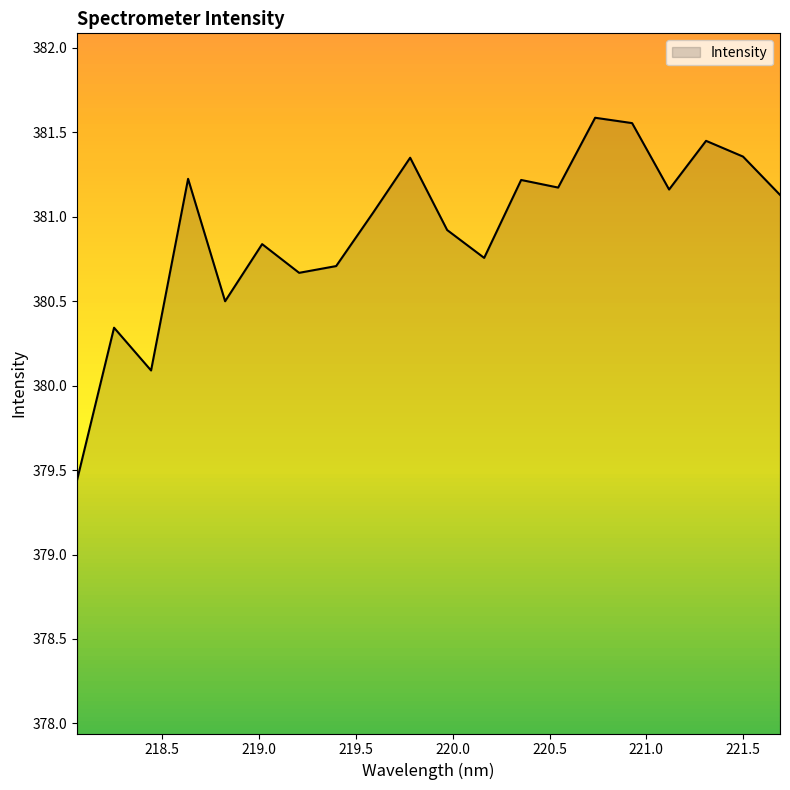

What is the difference between the maximum and minimum values?

2.1